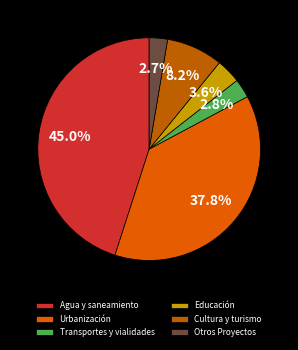

Which slice is the largest?

Agua y saneamiento